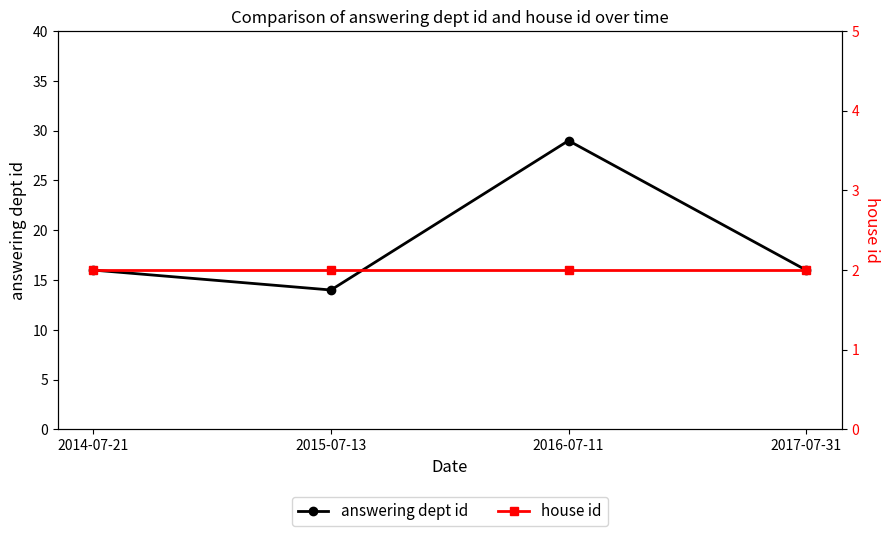

True or false: answering dept id has more than 2 interior local peaks.

False